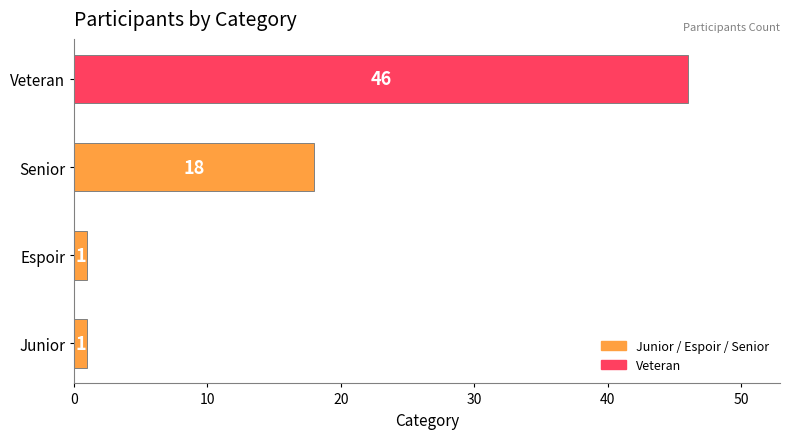

What is the difference between the second highest and minimum values?

17